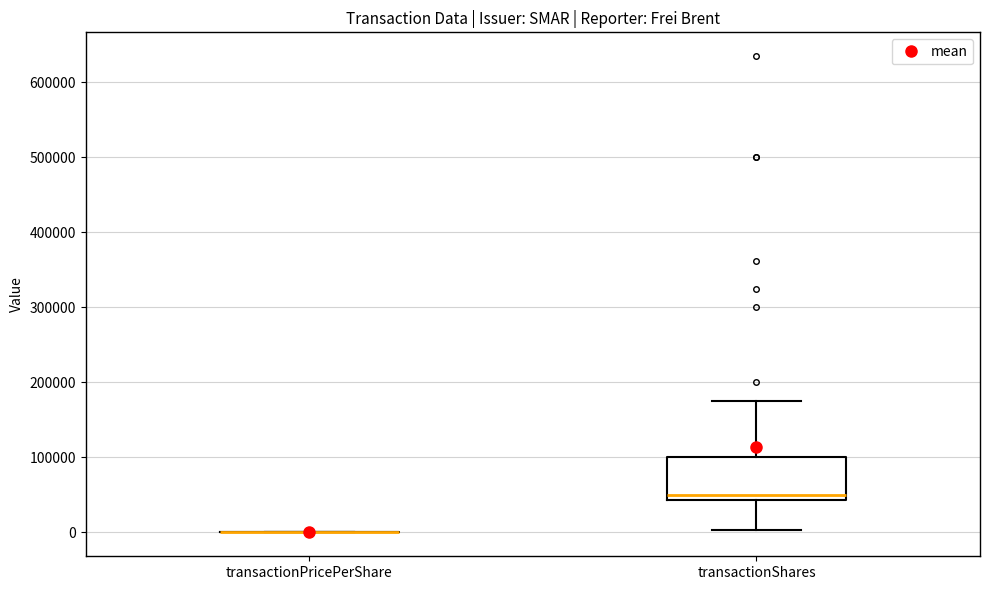

Which box is the tallest, from its lower edge to its upper edge?

transactionShares